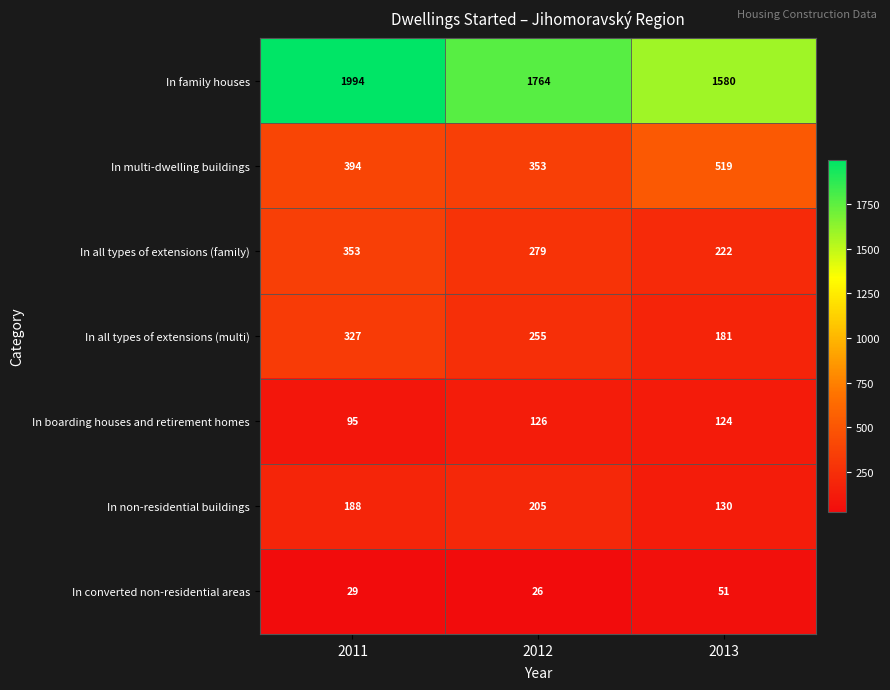

What is the difference between the In all types of extensions (multi) values at 2011 and 2012?

72